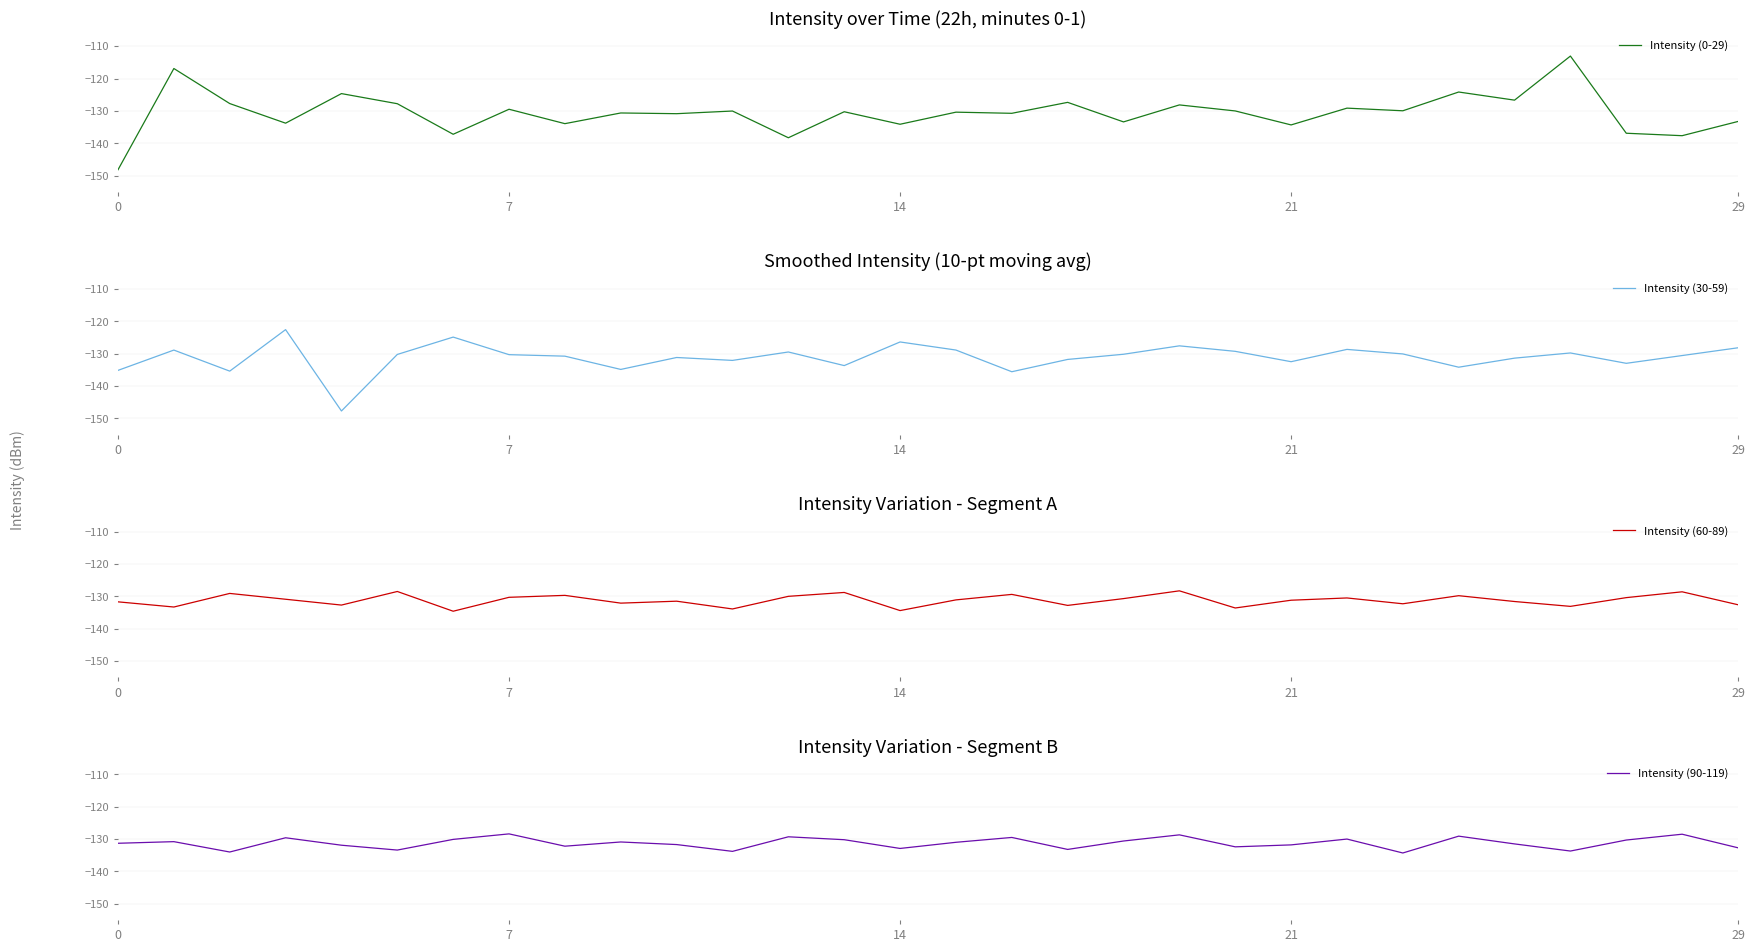

At which label is Intensity (90-119) closest to -131?

15